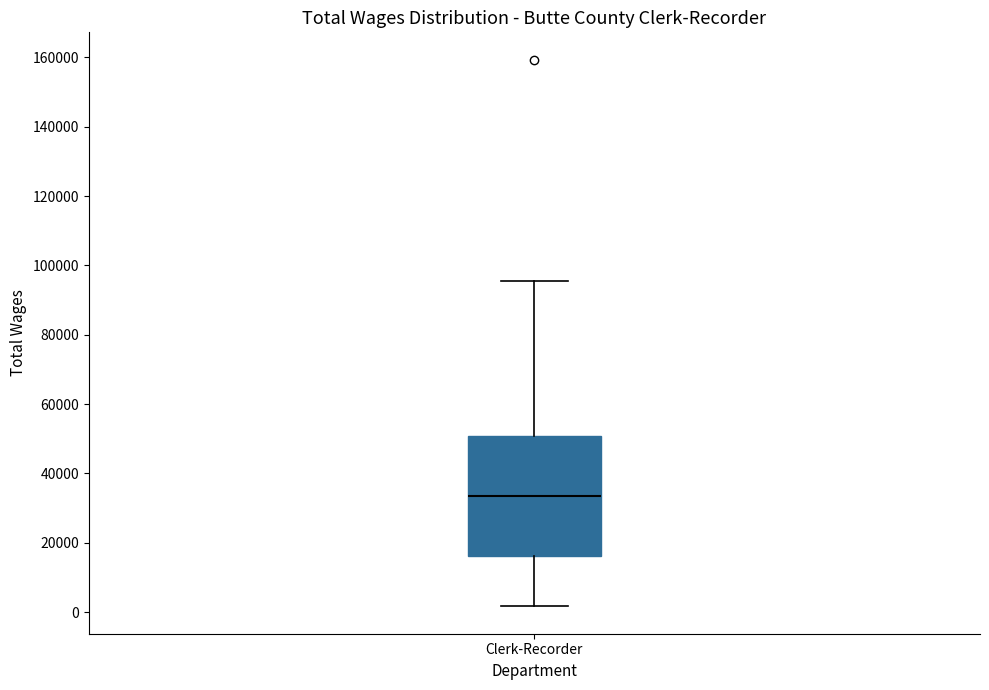

Read this box plot against the y-axis: the position of the median line, the range covered by the box, and the ends of both whiskers. The values are not printed on the chart, so give them approximately, as read against the axis.

median 34000, box 16000 to 50000, whiskers 2000 to 96000